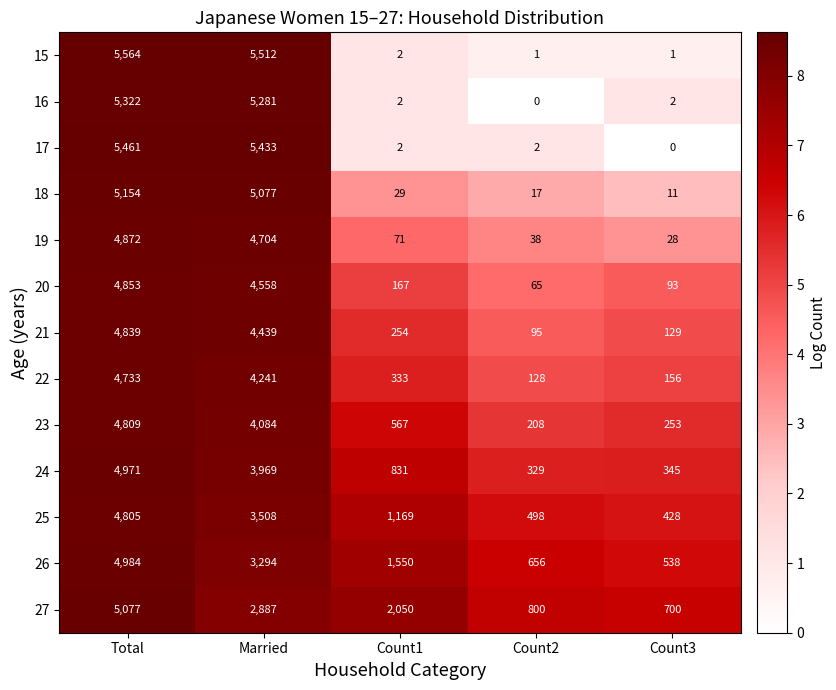

Is the value of 24 at Married greater than the value of 21 at Married?

No